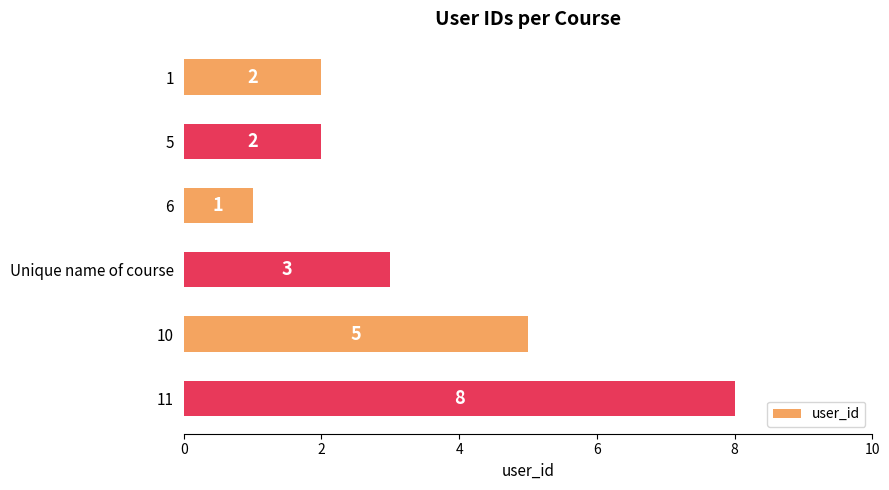

What is the minimum value shown in the chart?

1